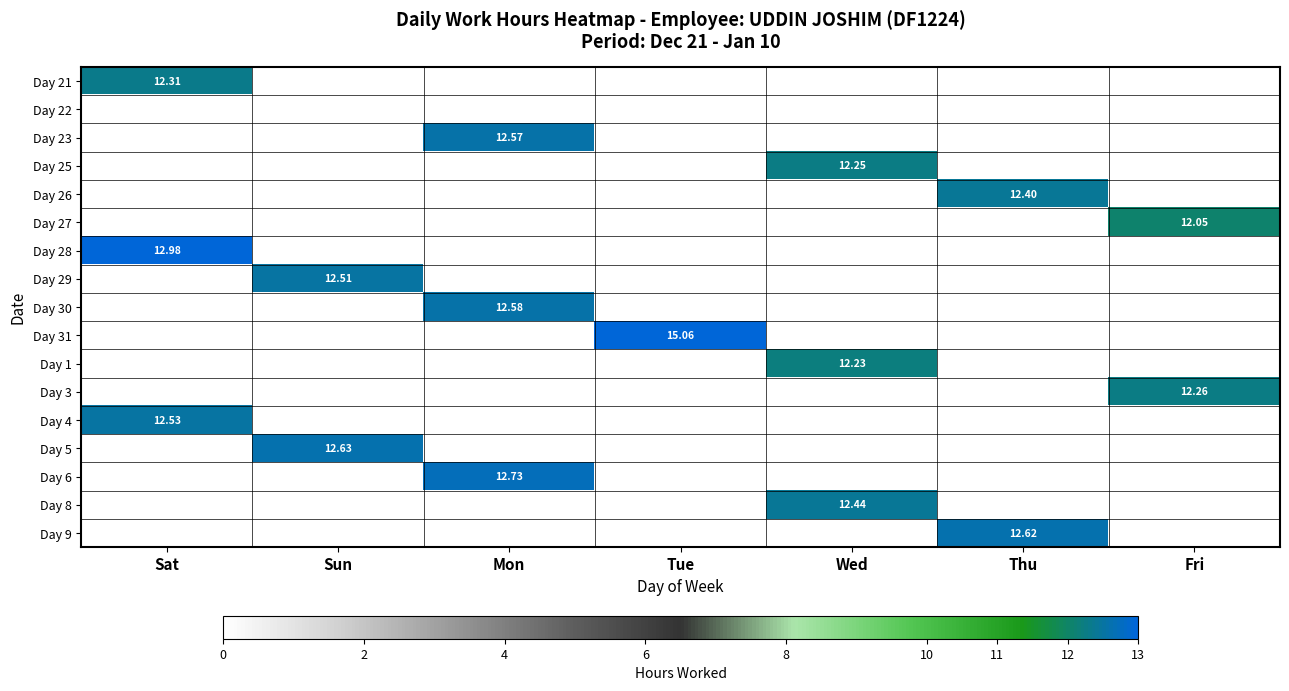

Is the value of Day 9 at Thu greater than the value of Day 5 at Fri?

No